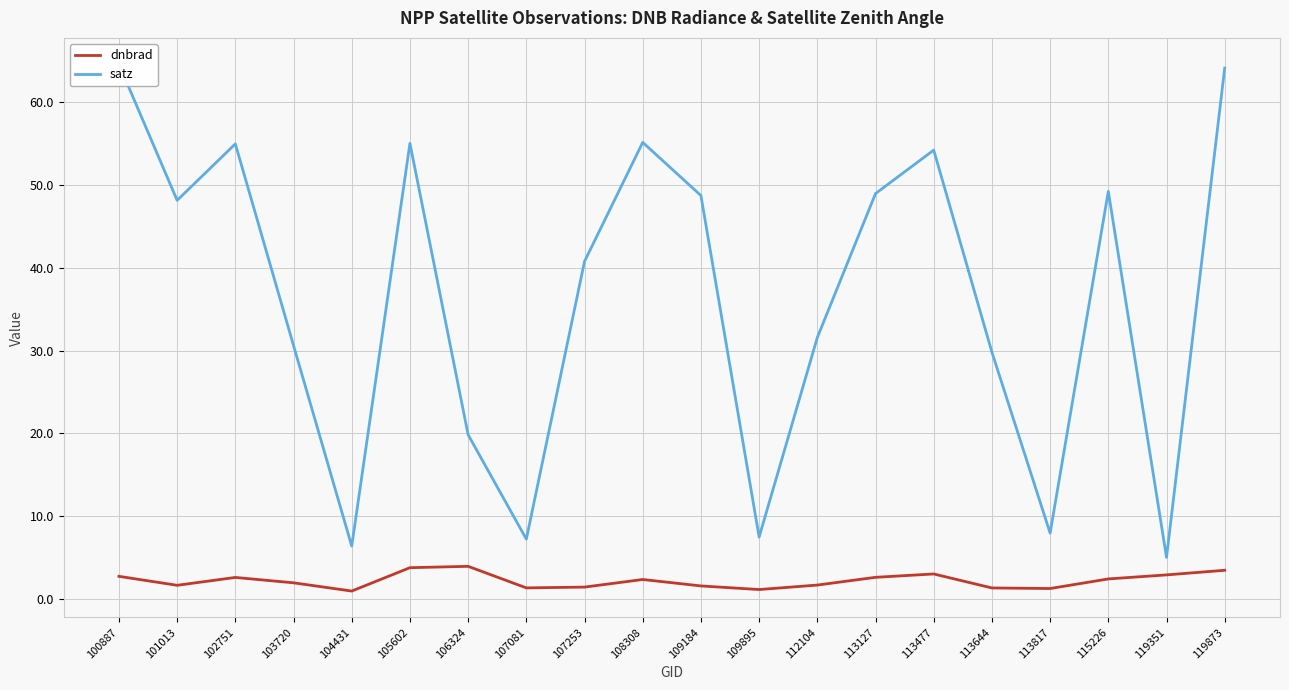

The value of satz at 100887 is 18.4. True or false?

False